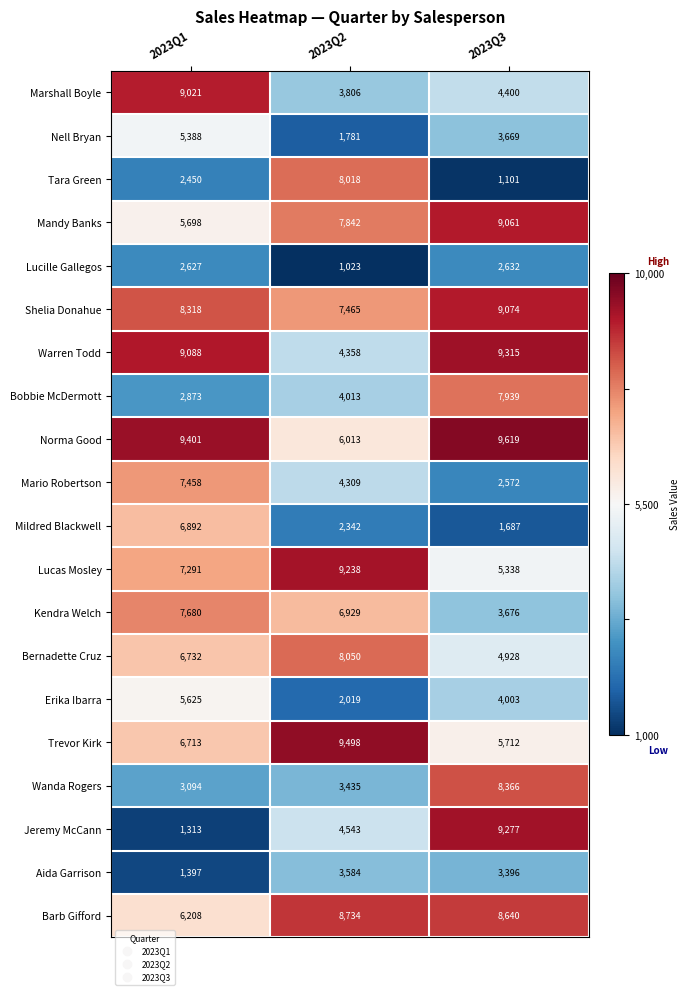

What is the total value across all series at 2023Q1?

115267